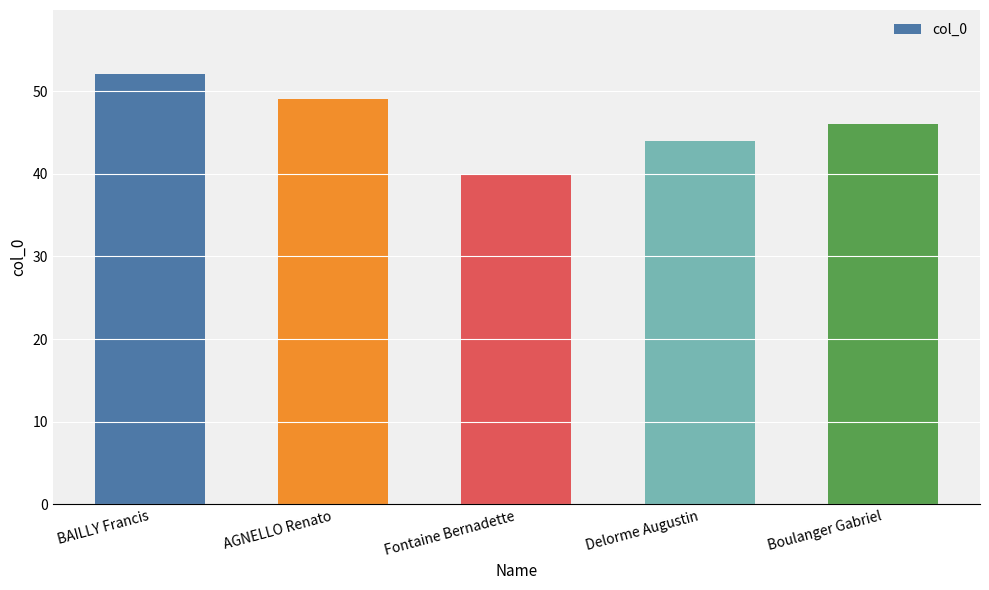

What is the change in value from AGNELLO Renato to Boulanger Gabriel?

-3